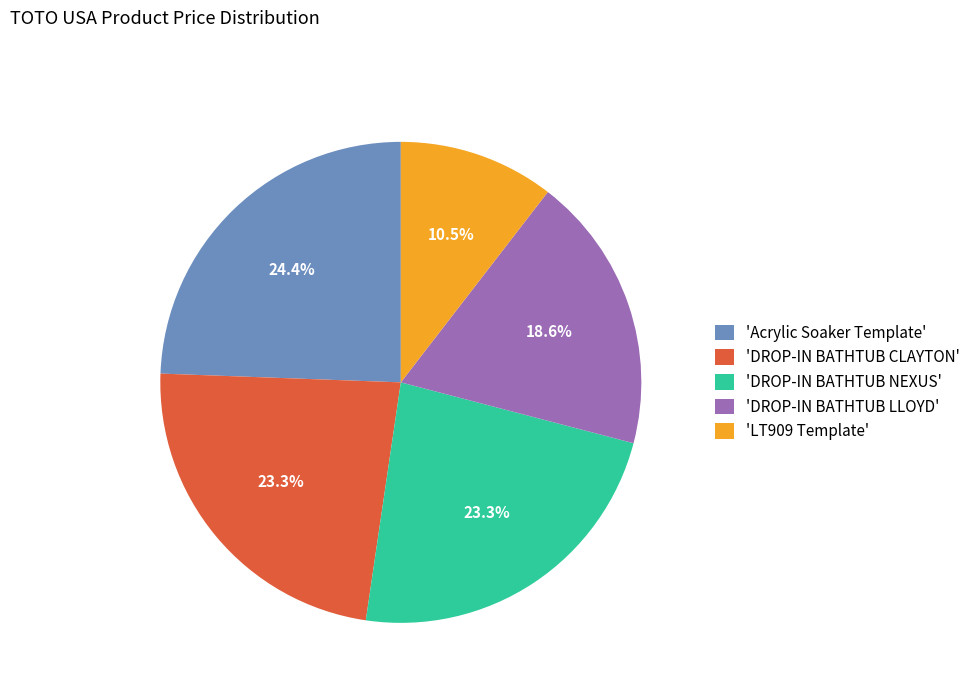

Between 'LT909 Template' and 'DROP-IN BATHTUB CLAYTON', which is larger?

'DROP-IN BATHTUB CLAYTON'